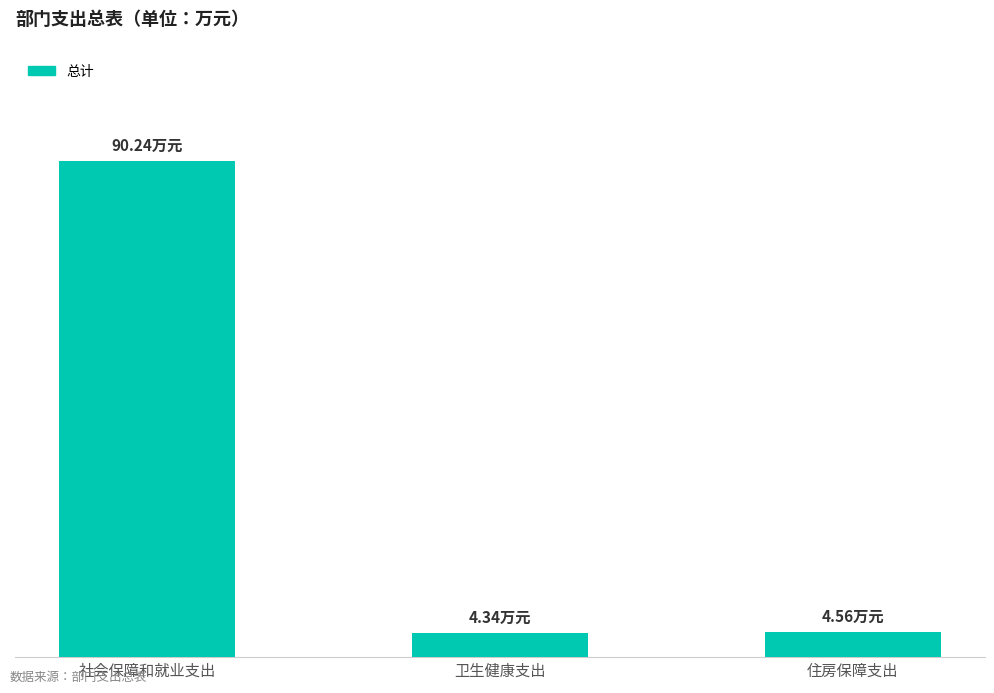

Rank the categories by value from highest to lowest.

社会保障和就业支出, 住房保障支出, 卫生健康支出